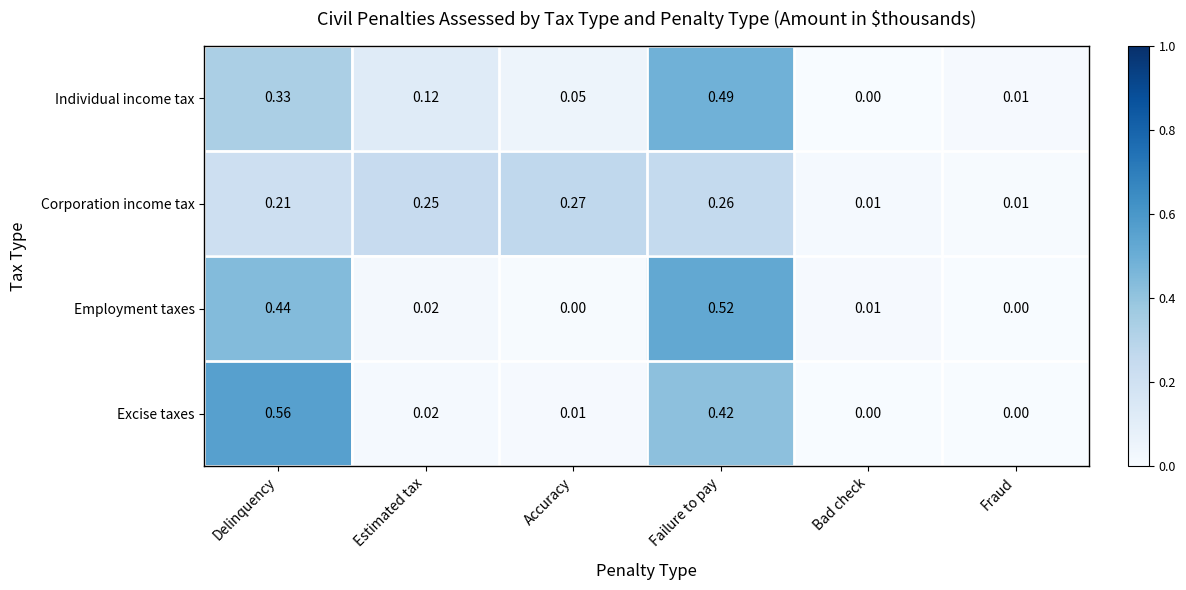

At which label is Individual income tax closest to 0?

Bad check